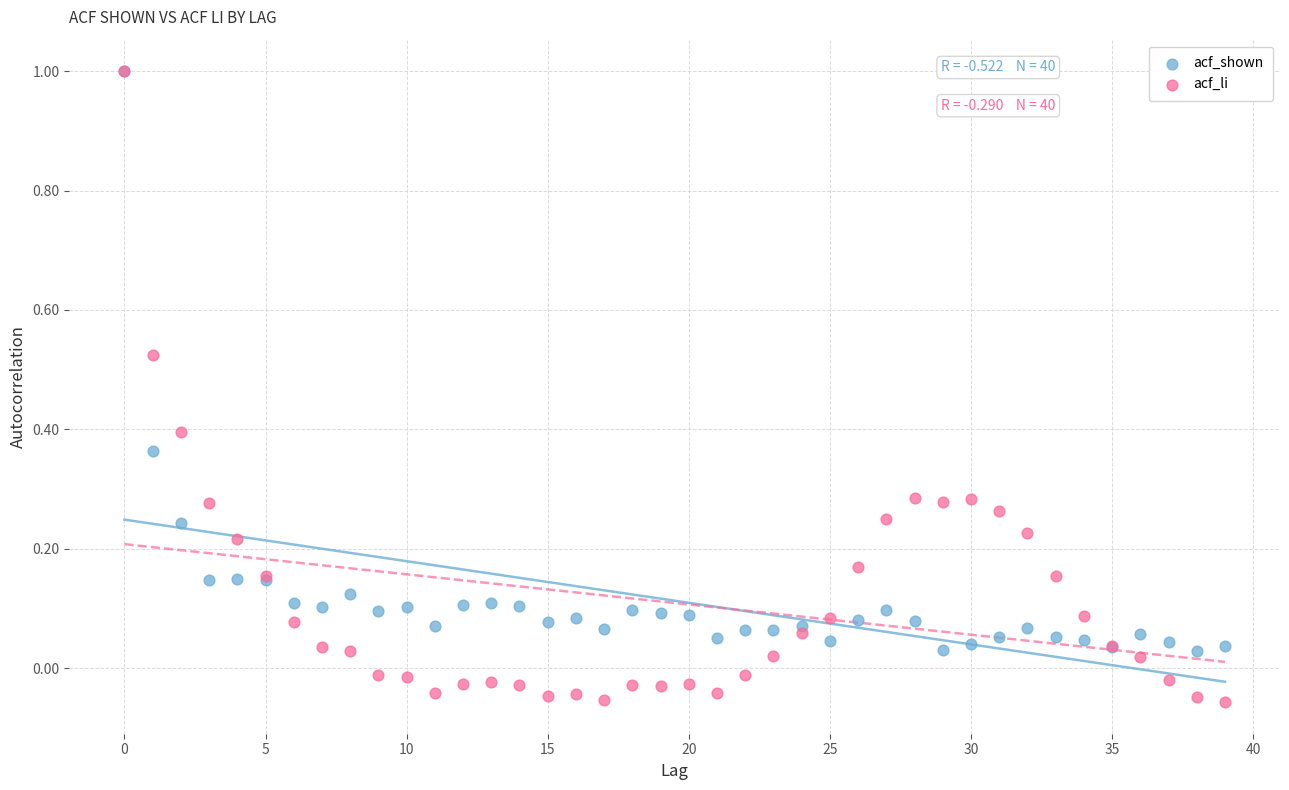

What are all the series names shown in the legend?

acf_shown, acf_li